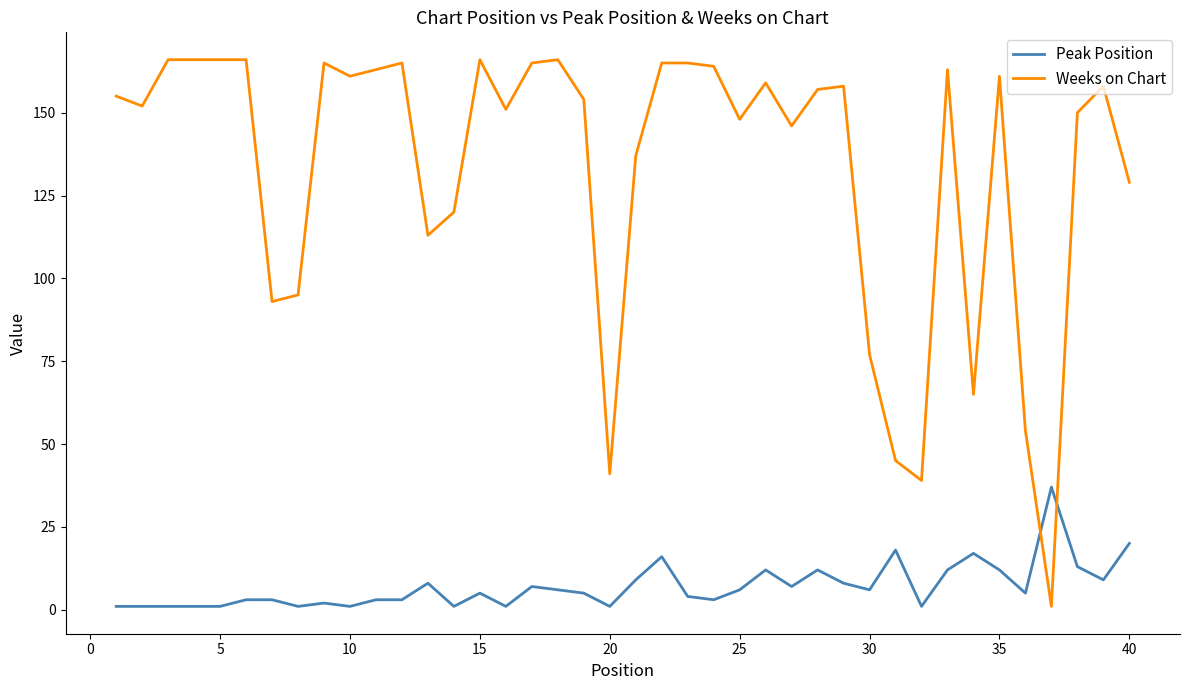

What is the difference between the maximum and minimum values in the Weeks on Chart series?

165